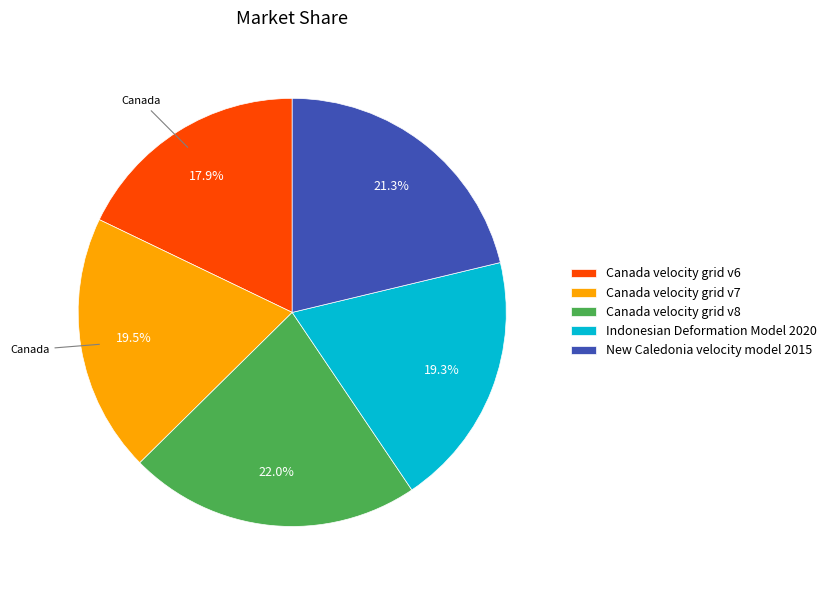

Which category has the biggest portion of the pie?

Canada velocity grid v8